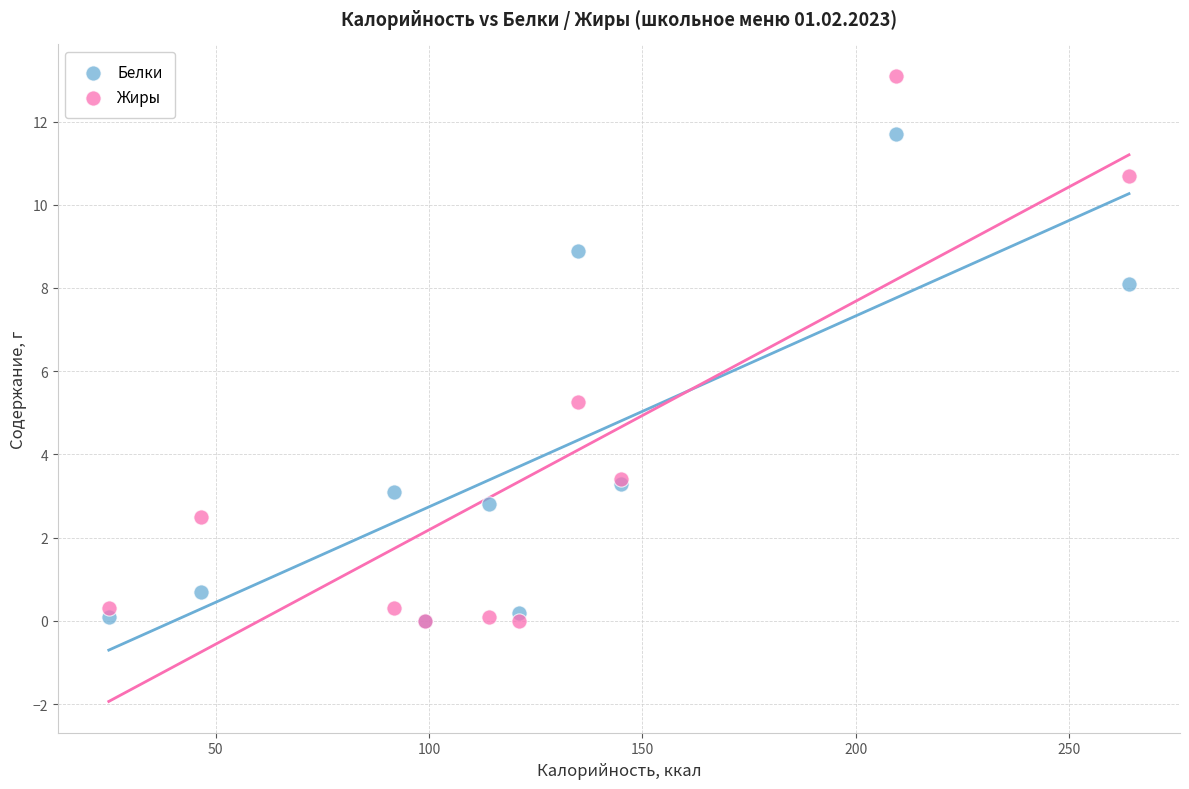

In the Белки series, what Y value is closest to 5?

3.3